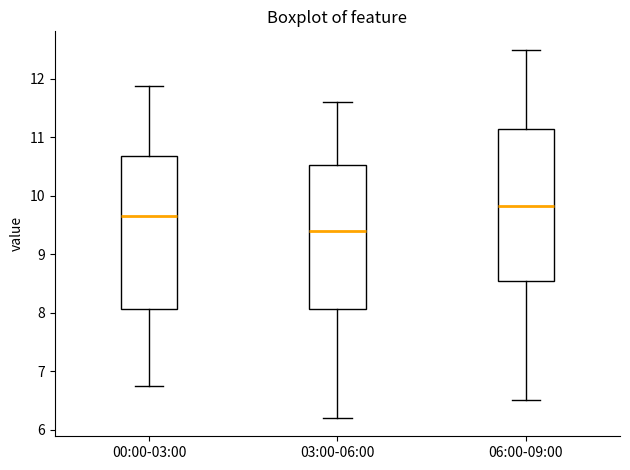

Where is the lower edge of the box for 06:00-09:00 on the y-axis? The values are not printed on the chart, so give them approximately, as read against the axis.

8.5